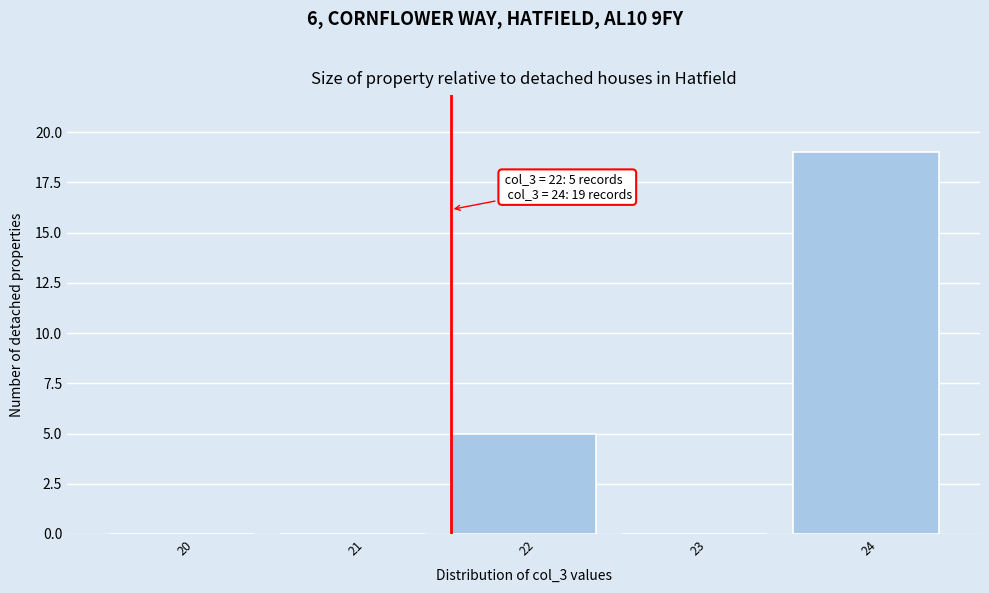

Reading left to right, what are all the values shown in this chart?

20=0	21=0	22=5	23=0	24=19